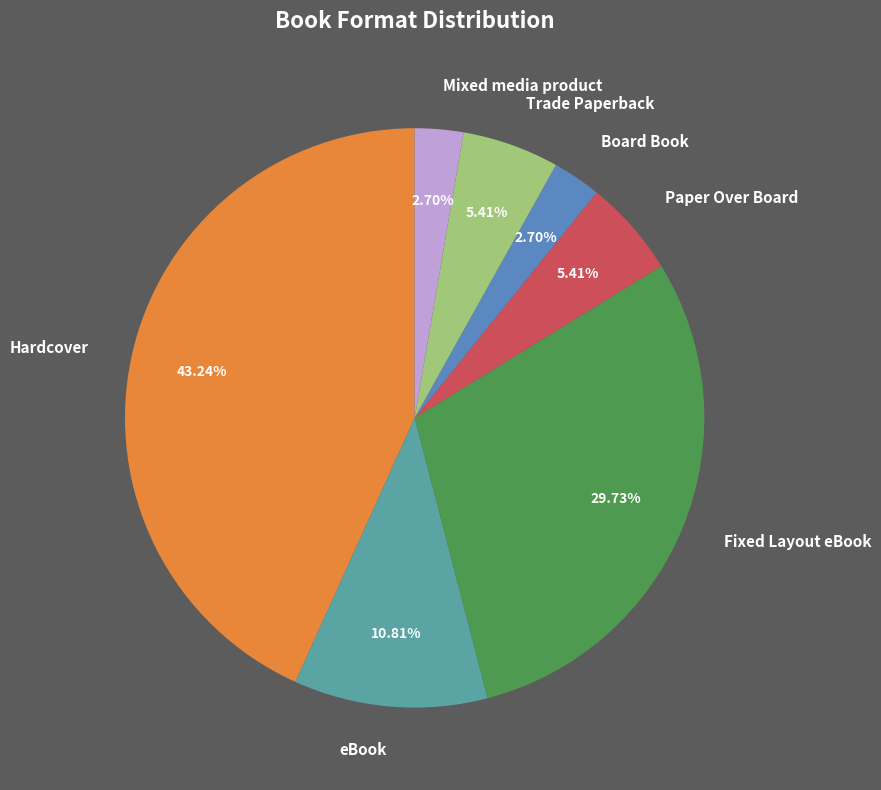

What is the largest slice in the pie chart?

Hardcover